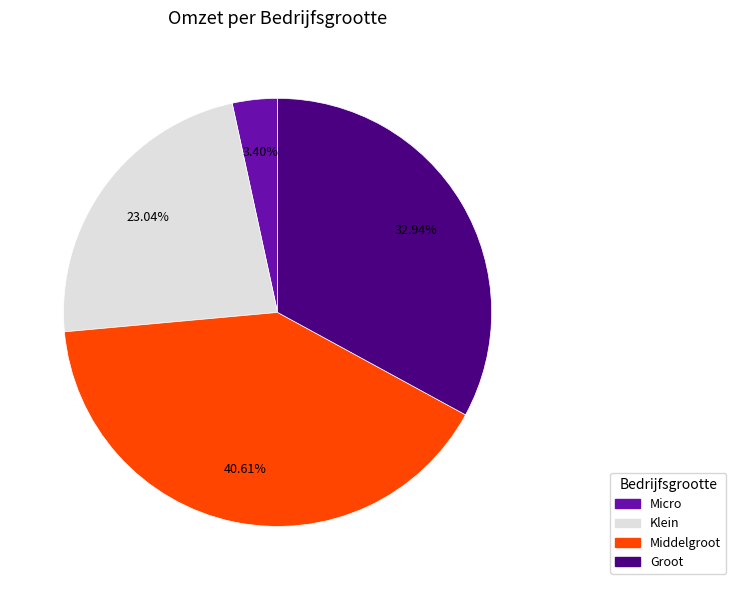

Rank the categories by value from lowest to highest.

Micro, Klein, Groot, Middelgroot